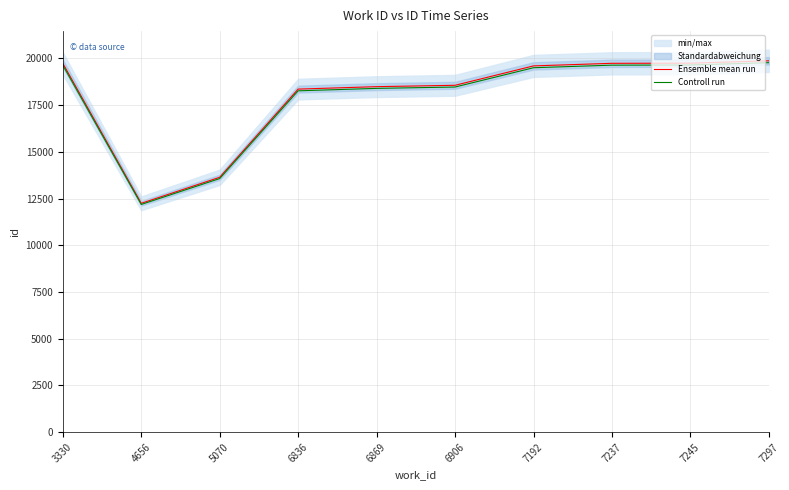

Reading left to right, what are all the values shown in this chart?

Ensemble mean run: 19734.0	12243.0	13636.0	18355.0	18486.0	18559.0	19597.0	19735.0	19743.0	19869.0
Controll run: 19635.3	12181.8	13567.8	18263.2	18393.6	18466.2	19499.0	19636.3	19644.3	19769.7